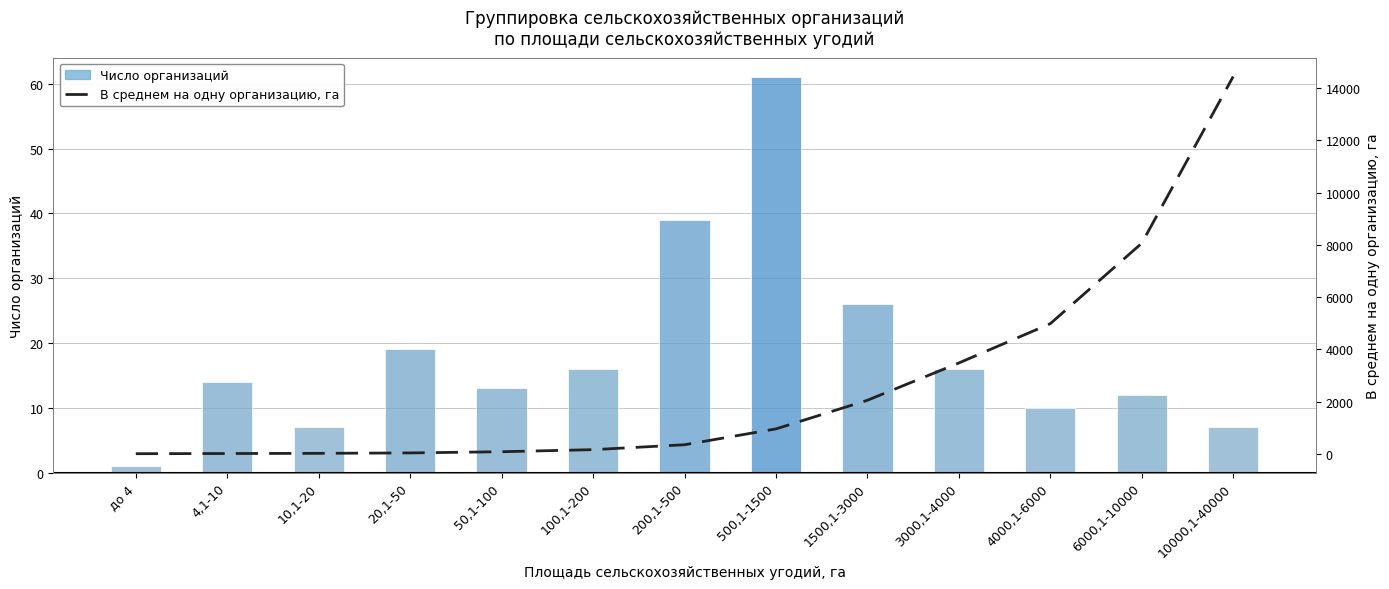

At which category is the sum across all series the highest?

10000,1-40000